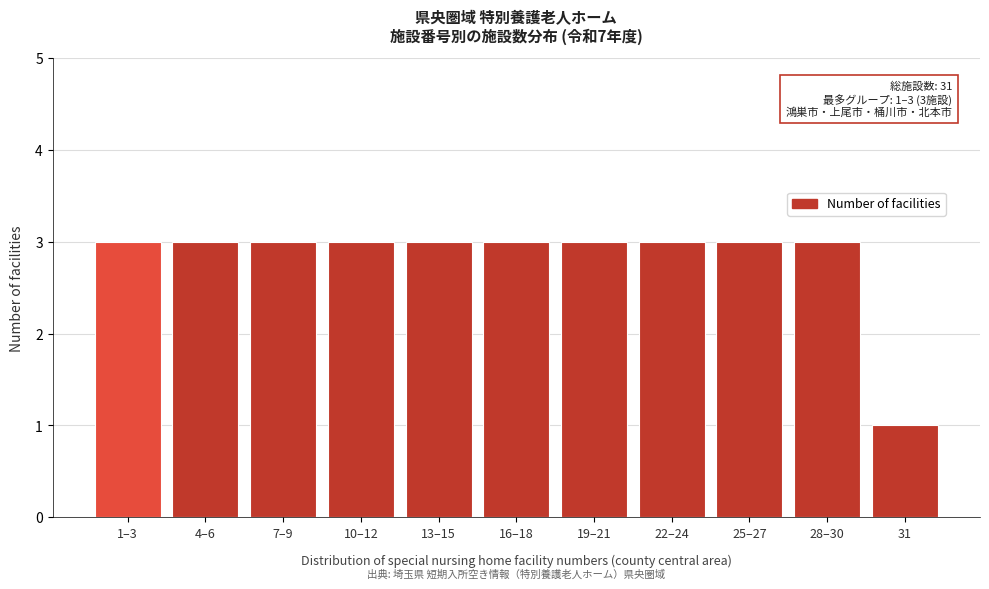

Reading right to left, list all the values displayed in this chart.

31=1	28–30=3	25–27=3	22–24=3	19–21=3	16–18=3	13–15=3	10–12=3	7–9=3	4–6=3	1–3=3